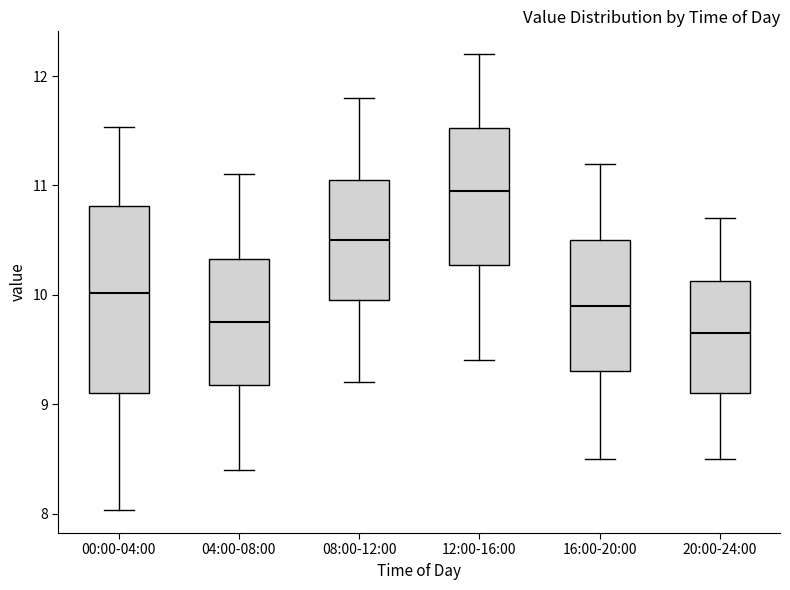

Which box's median line is the highest?

12:00-16:00